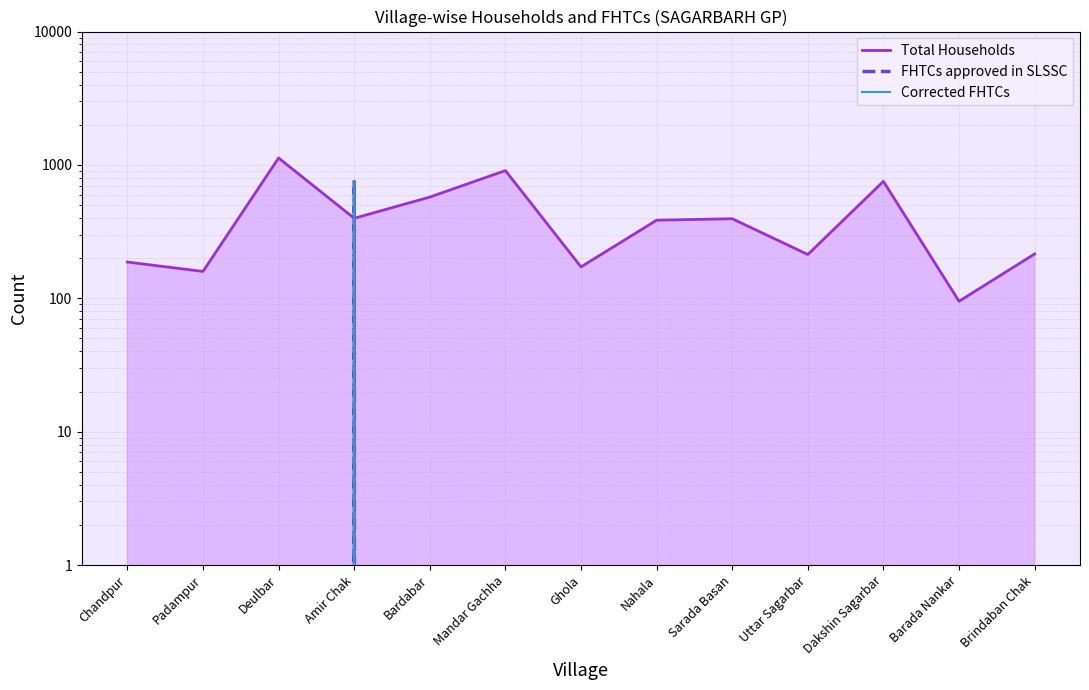

How many lines are shown in the chart?

3